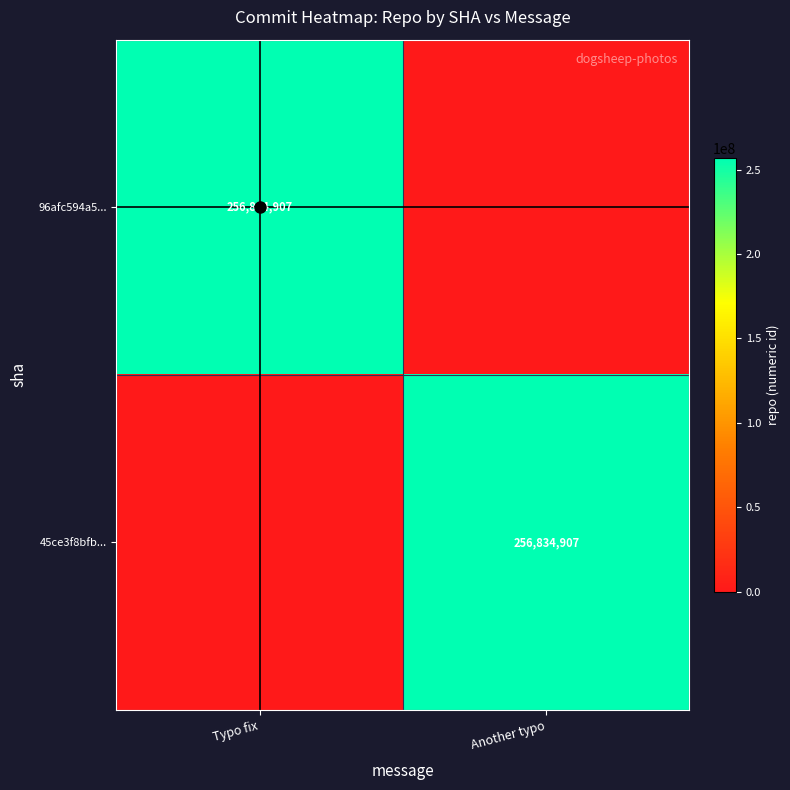

Is it true that 96afc594a5... equals 69187027 at Typo fix?

False